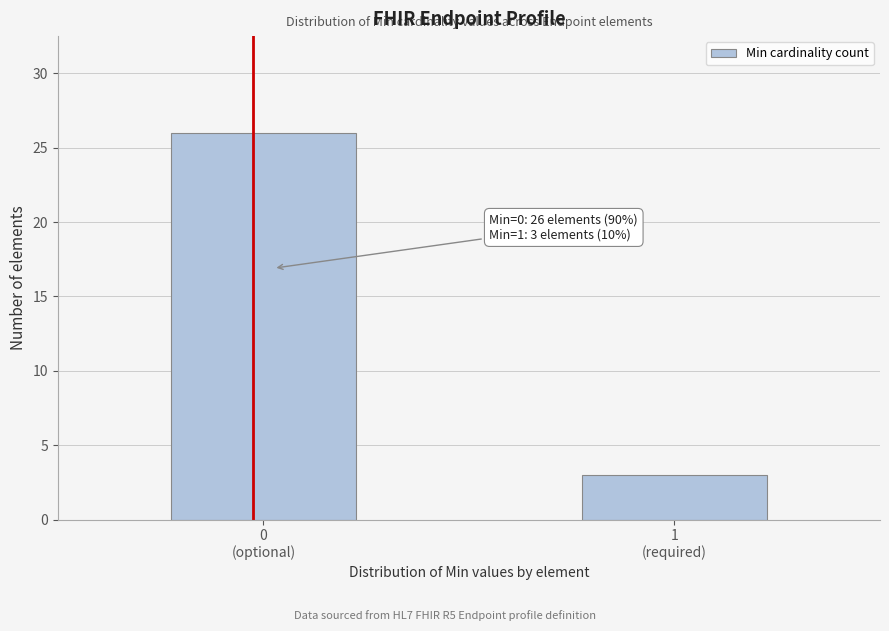

Reading right to left, what are all the values shown in this chart?

3	26